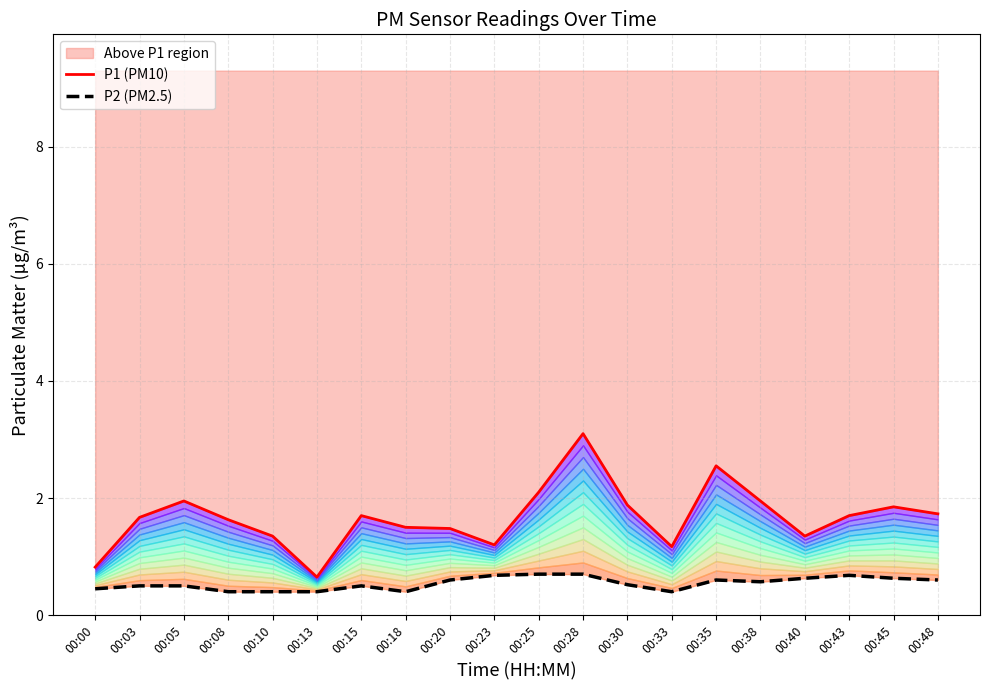

List the series in order of their overall mean, lowest first.

P2 (PM2.5), P1 (PM10)